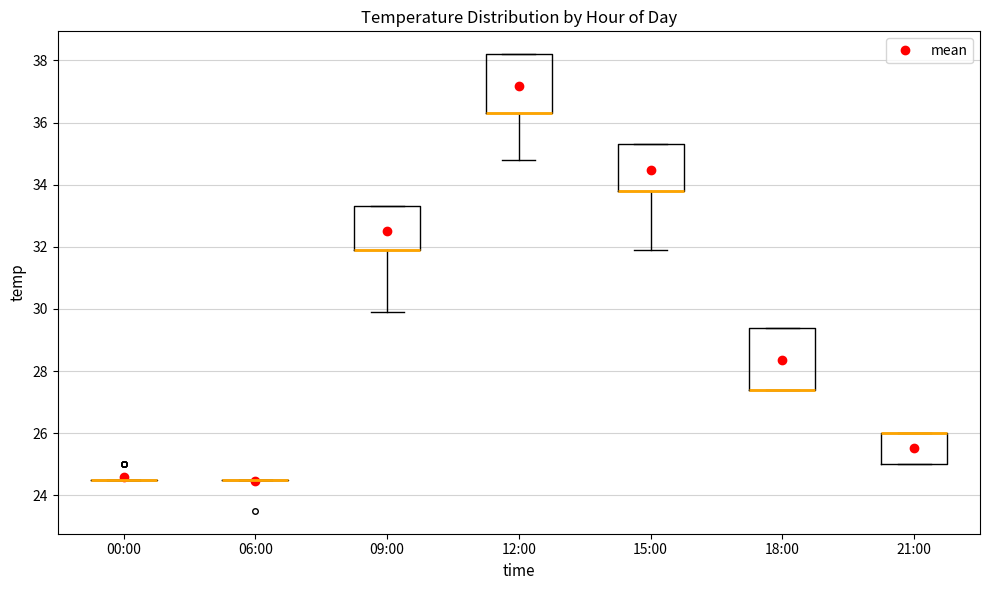

Reading left to right, transcribe this box plot: for each box, give where its median line is, the range the box spans, and where its two whiskers end, as read against the y-axis. The values are not printed on the chart, so give them approximately, as read against the axis.

00:00: box collapsed to a line at 24.6, whiskers 24.6 to 24.6
06:00: box collapsed to a line at 24.6, whiskers 24.6 to 24.6
09:00: median 32.0 (drawn on the box's lower edge), box 32.0 to 33.4, whiskers 30.0 to 33.4
12:00: median 36.4 (drawn on the box's lower edge), box 36.4 to 38.2, whiskers 34.8 to 38.2
15:00: median 33.8 (drawn on the box's lower edge), box 33.8 to 35.4, whiskers 32.0 to 35.4
18:00: median 27.4 (drawn on the box's lower edge), box 27.4 to 29.4, whiskers 27.4 to 29.4
21:00: median 26.0 (drawn on the box's upper edge), box 25.0 to 26.0, whiskers 25.0 to 26.0